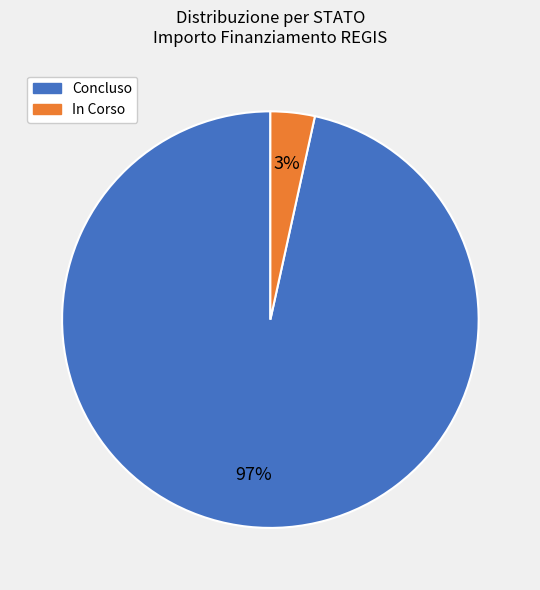

Is there any slice that represents more than half of the pie?

Yes